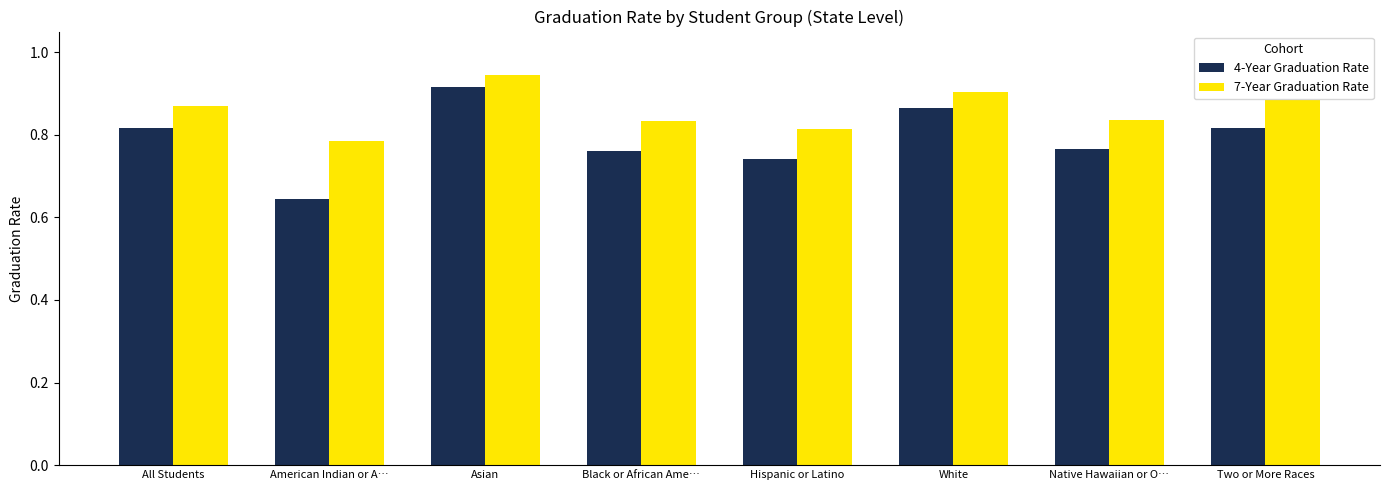

What is the difference between the highest and lowest values at Hispanic or Latino?

0.1